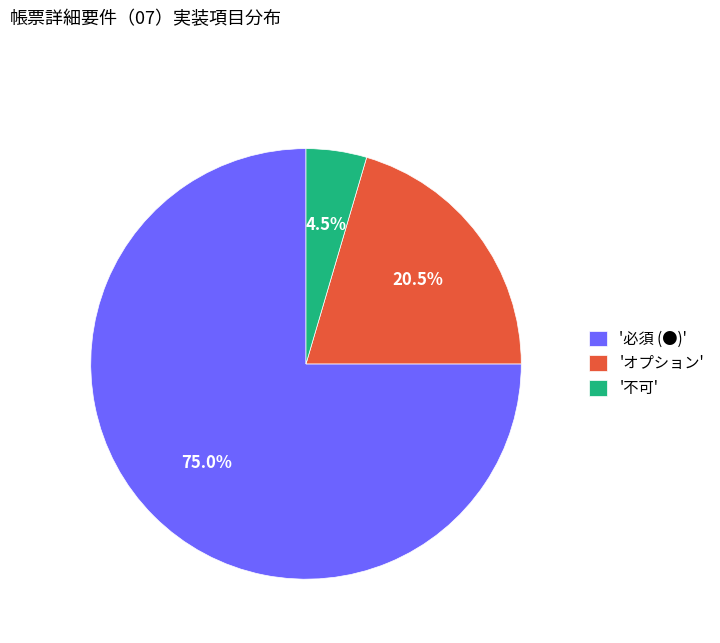

How much of the chart is everything except 'オプション'?

79.5%